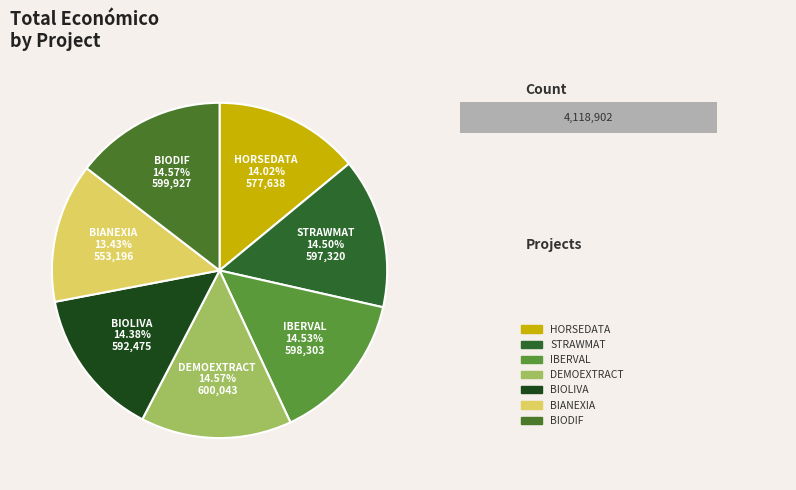

What is the smallest slice in the pie chart?

BIANEXIA